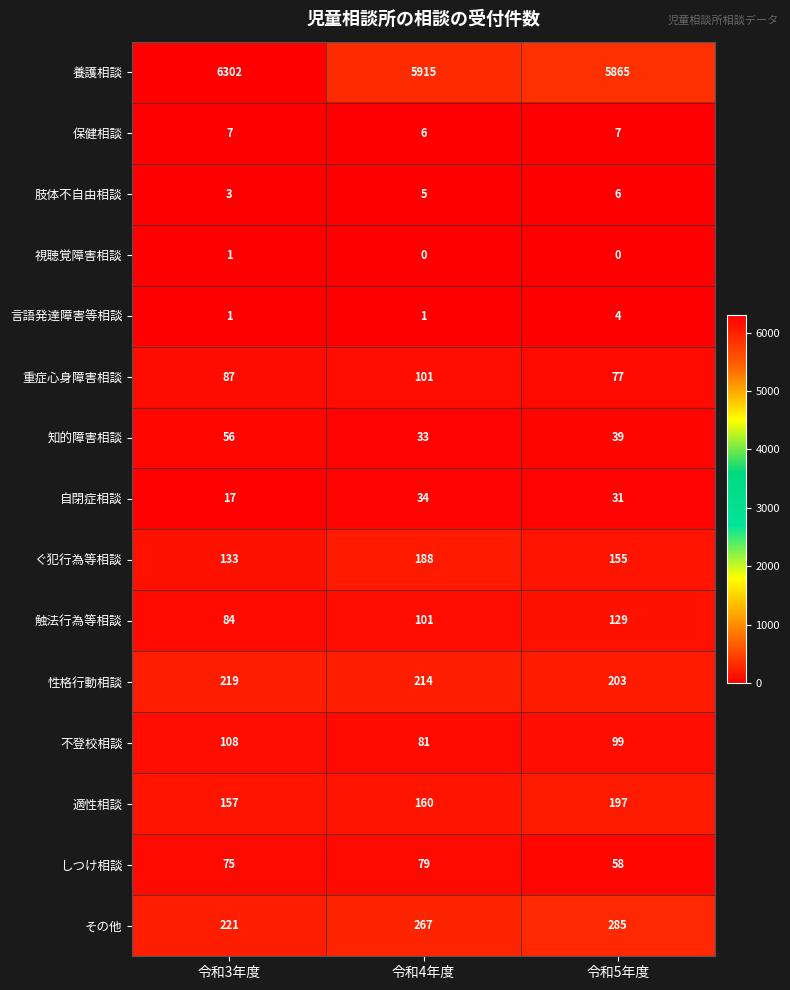

What value does the 保健相談 series have at 令和3年度?

7